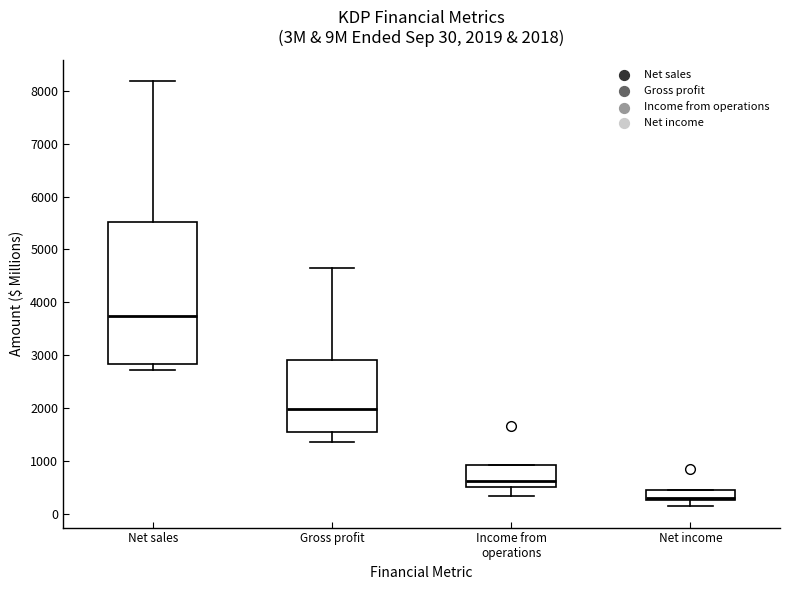

Which box has the lowest median line?

Net income